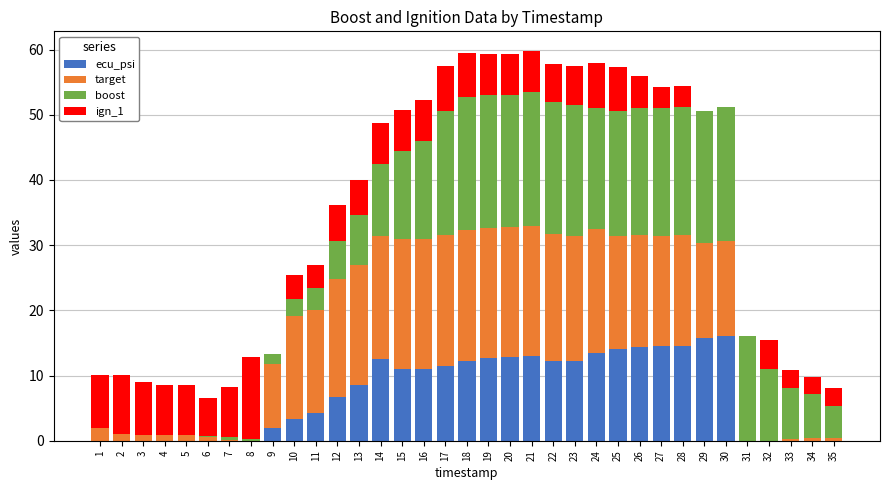

What is the highest value of the ecu_psi series?

16.0